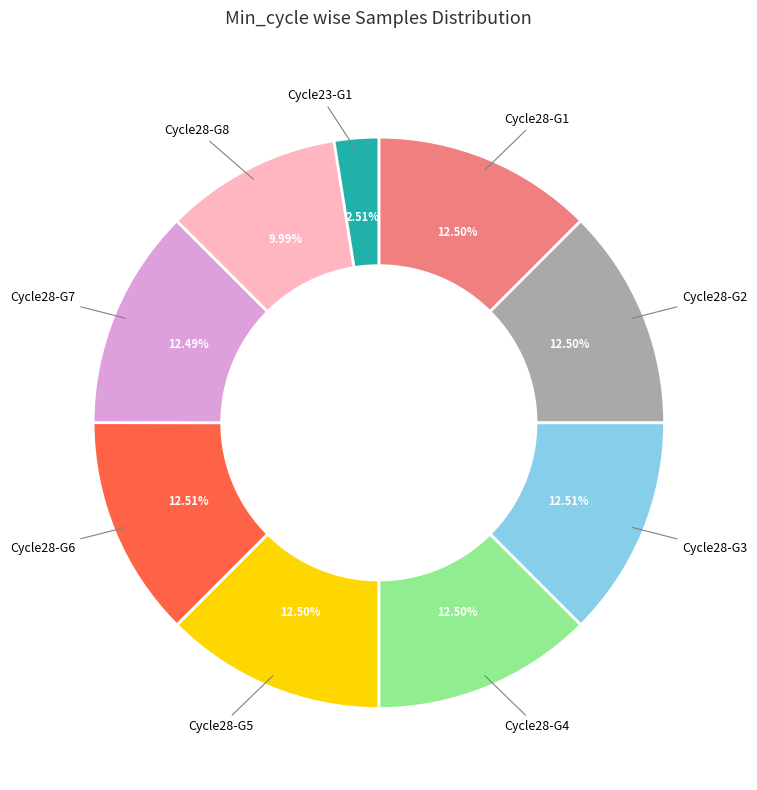

How many slices are in this pie chart?

9